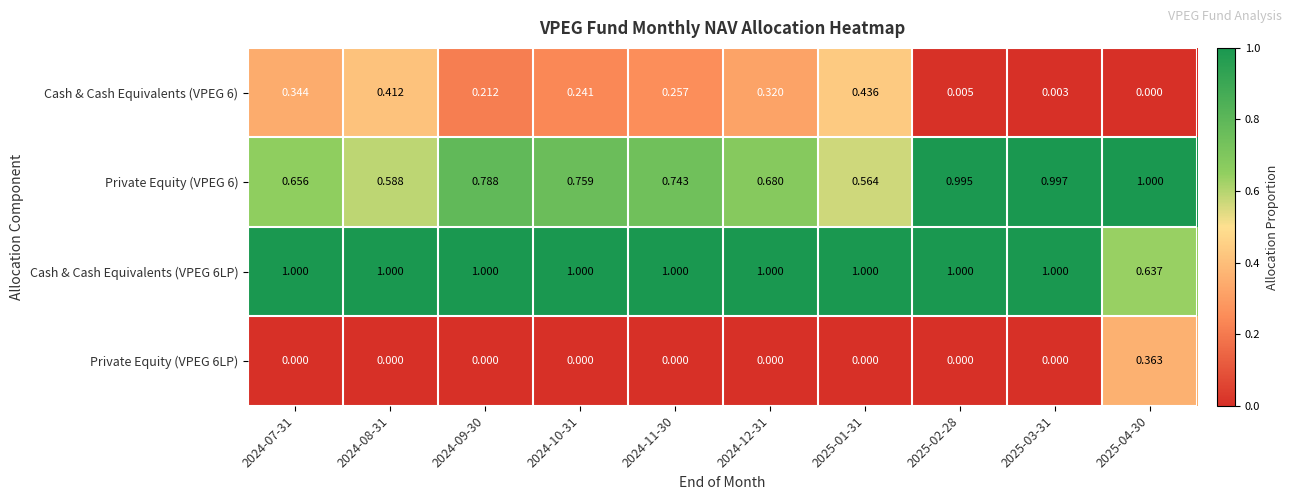

Is the value of Private Equity (VPEG 6) at 2025-04-30 greater than the value of Private Equity (VPEG 6LP) at 2024-09-30?

Yes